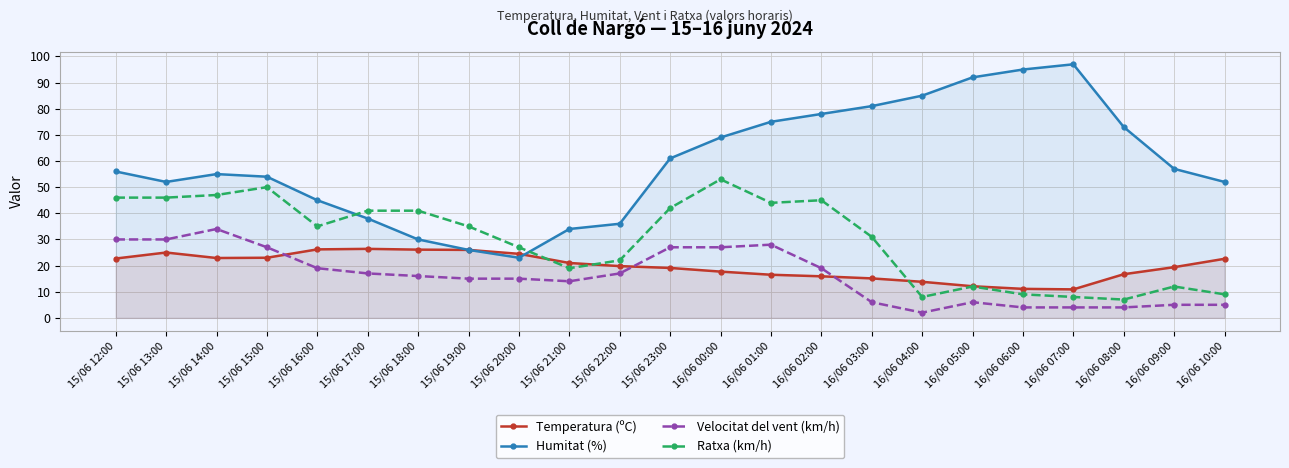

What is the maximum value shown in the chart?

97.0